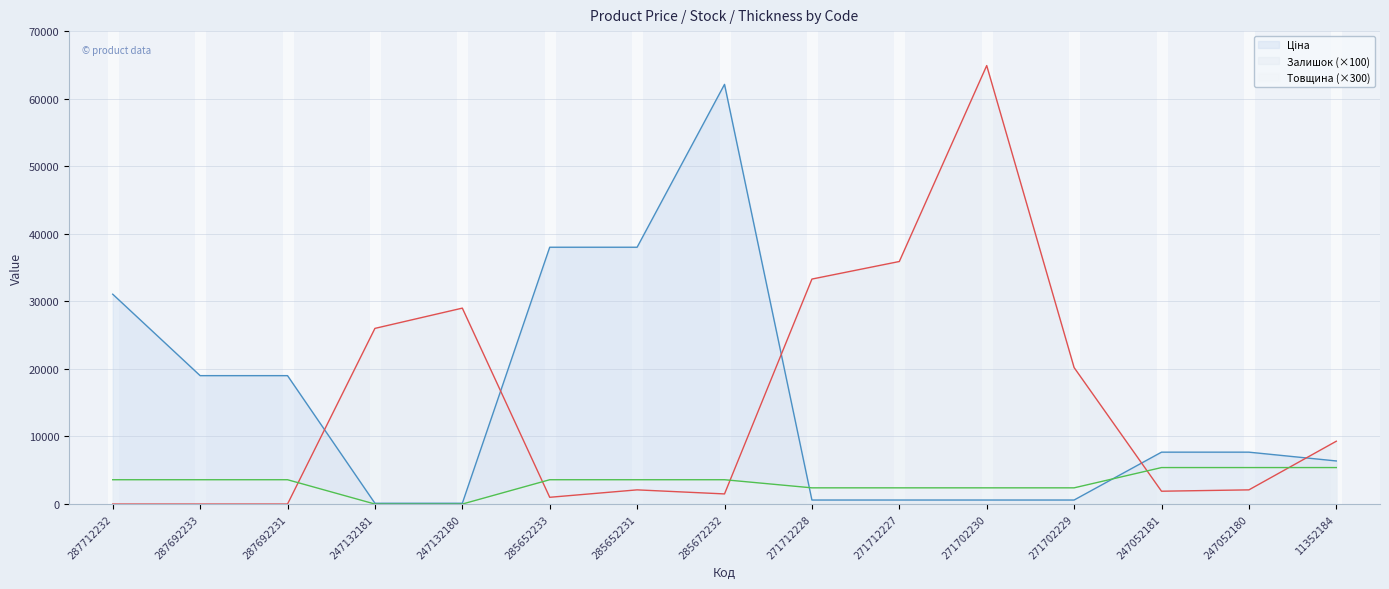

The value of Товщина at 271712228 is 3971.0. True or false?

False